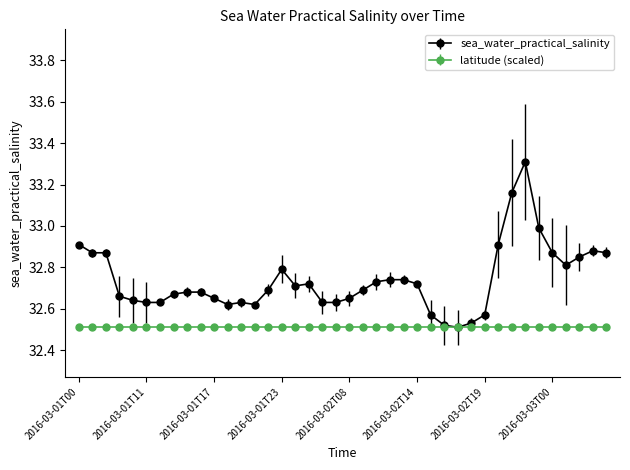

How many lines are shown in the chart?

2